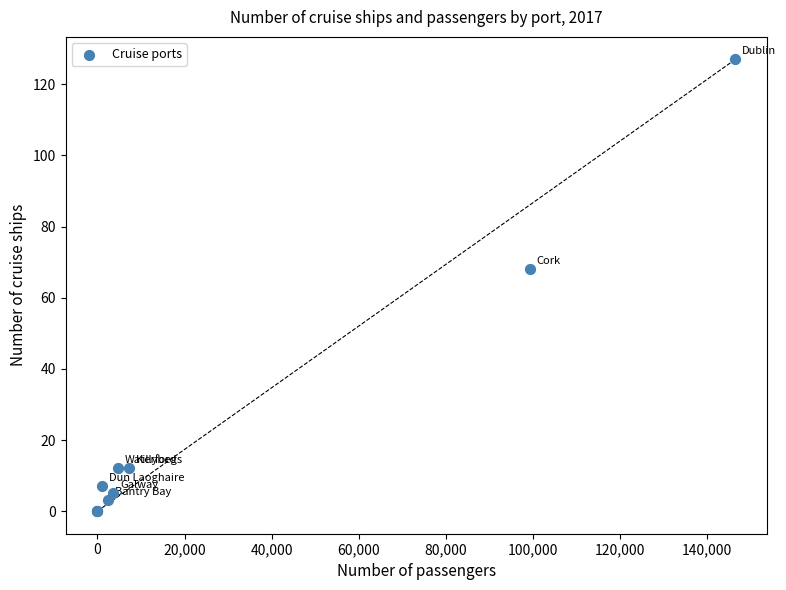

What Y value in the scatter plot is closest to 63?

68